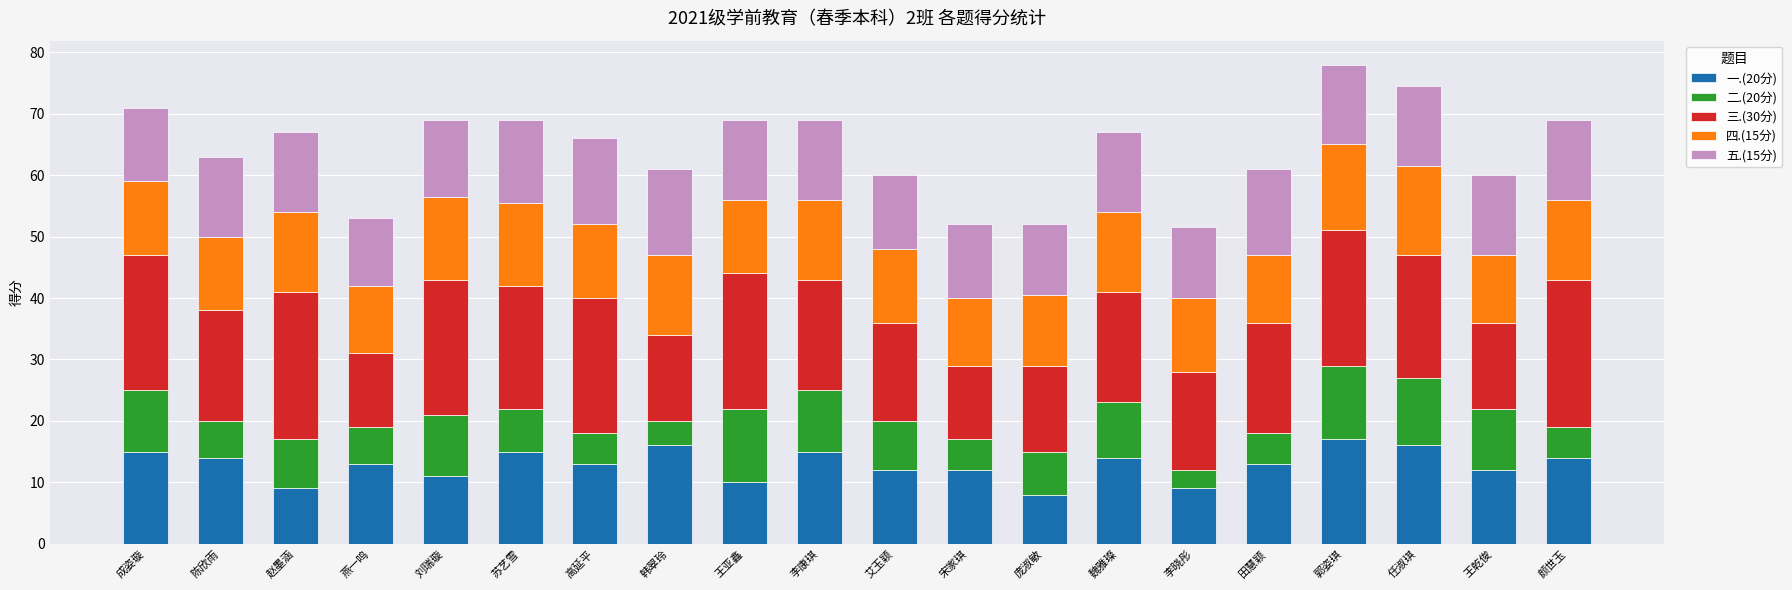

The value of 一.(20分) at 韩翠玲 is 16.0. True or false?

True